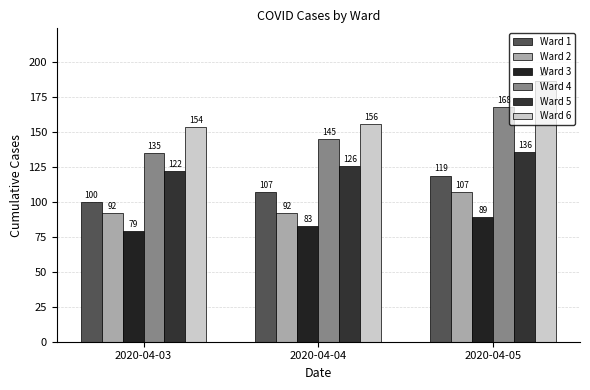

Is it true that Ward 3 equals 79 at 2020-04-03?

True